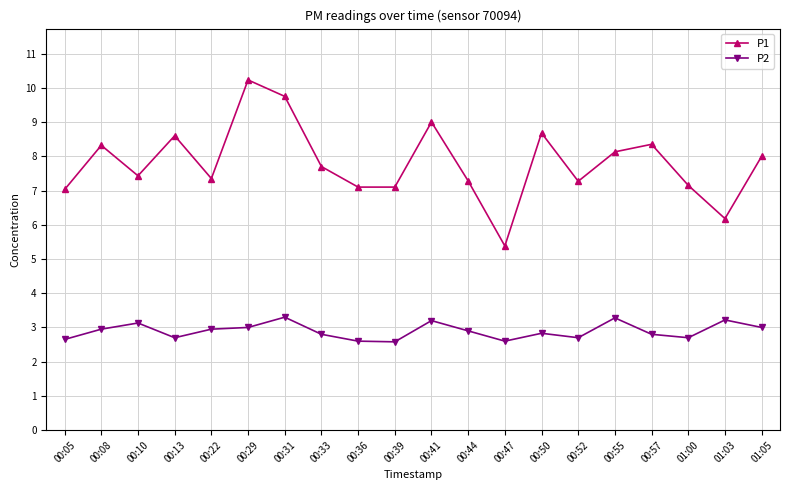

Rank the series by their average value, from highest to lowest.

P1, P2